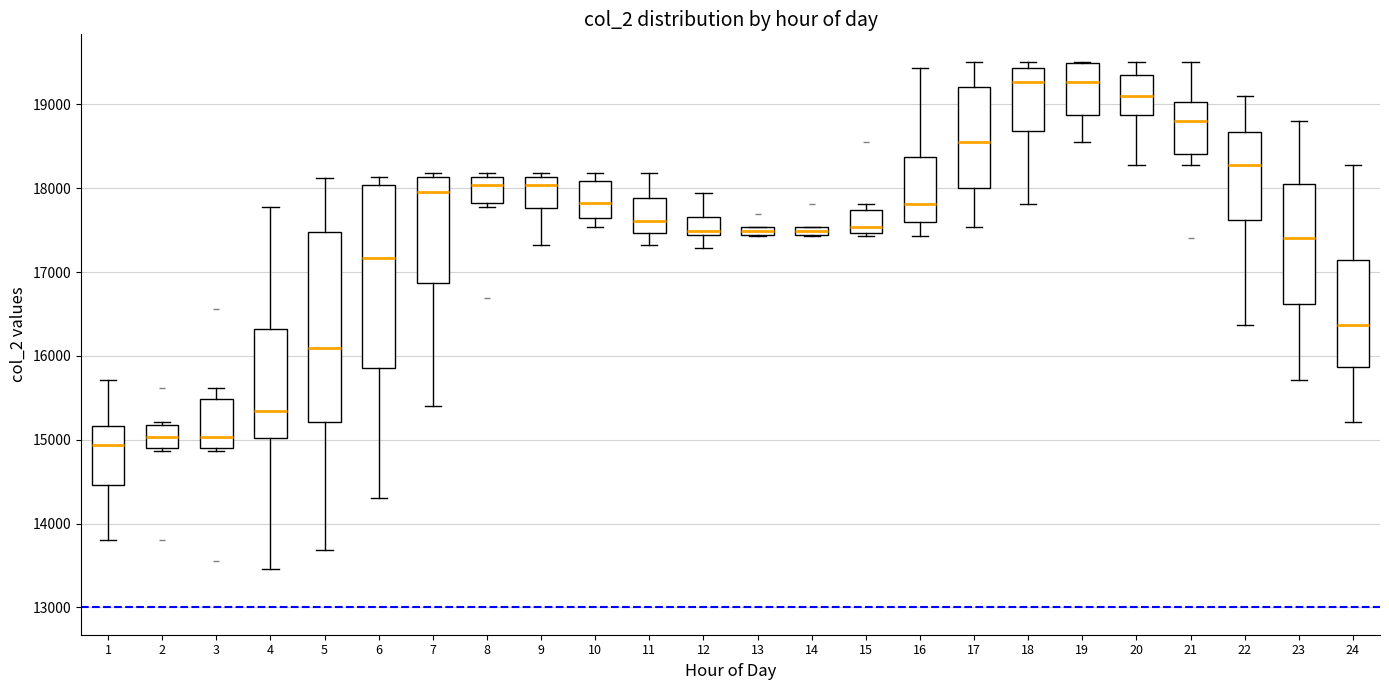

Where does the upper whisker of the box at x = 11 end on the y-axis? The values are not printed on the chart, so give them approximately, as read against the axis.

18200